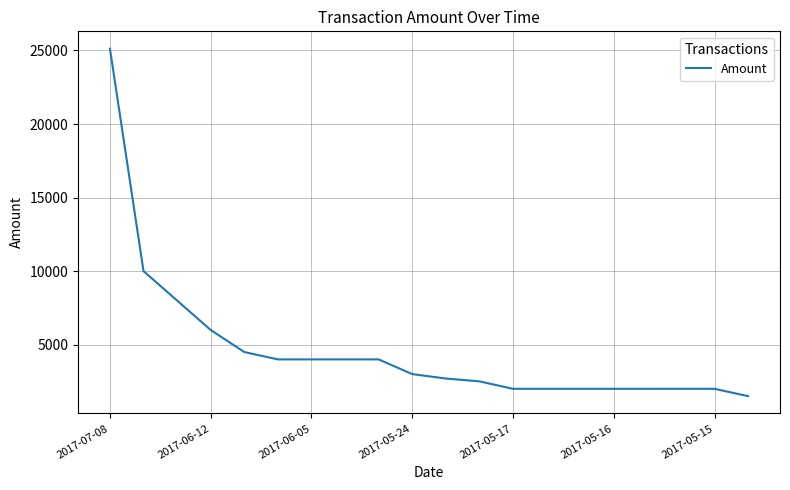

What is the difference between the maximum and minimum values?

23618